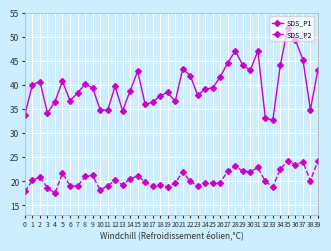

The value of SDS_P1 at 27 is 44.6. True or false?

True